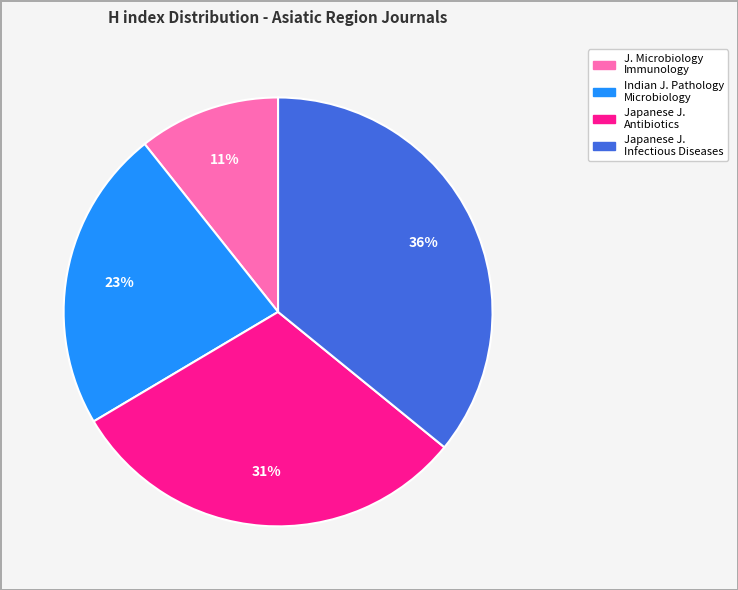

Does any single category account for the majority?

No